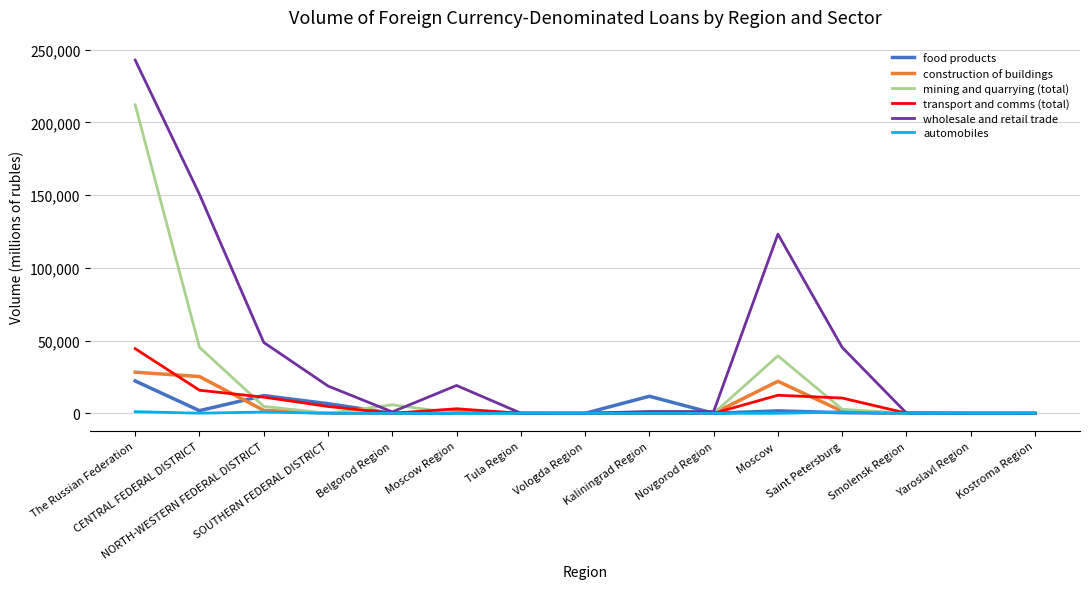

What is the highest value of the food products series?

22241